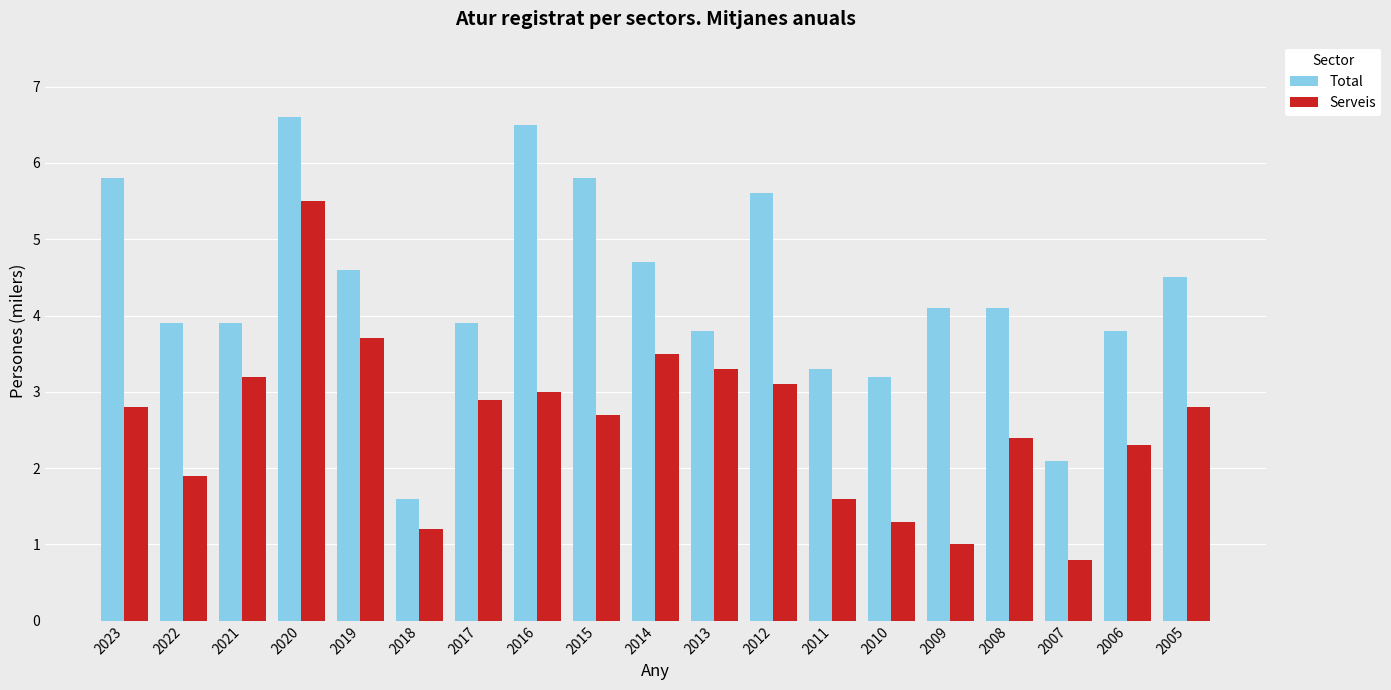

Which series has the largest range (max minus min)?

Total